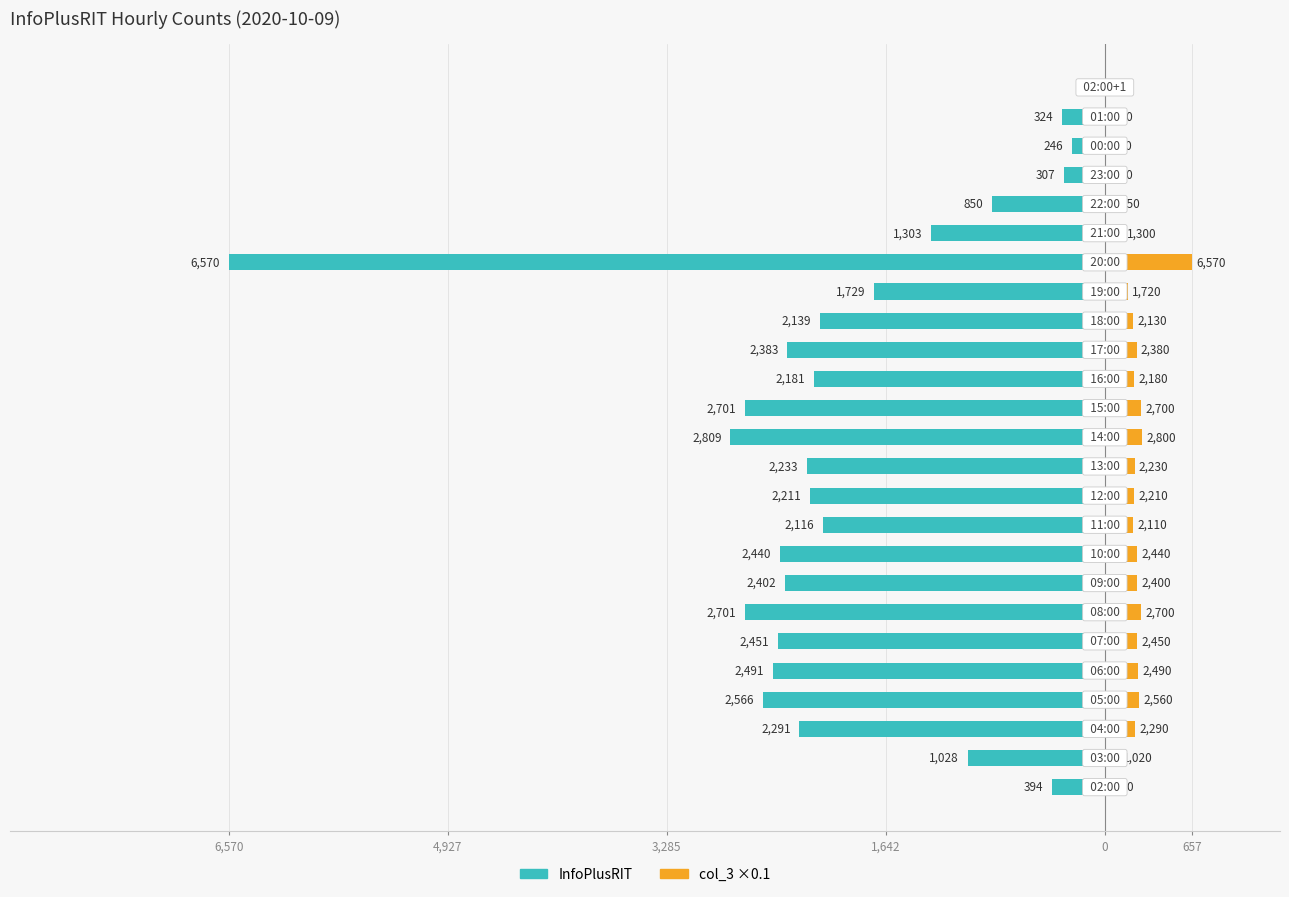

What are all the series names shown in the legend?

InfoPlusRIT (left), col_3 (×0.1 right)